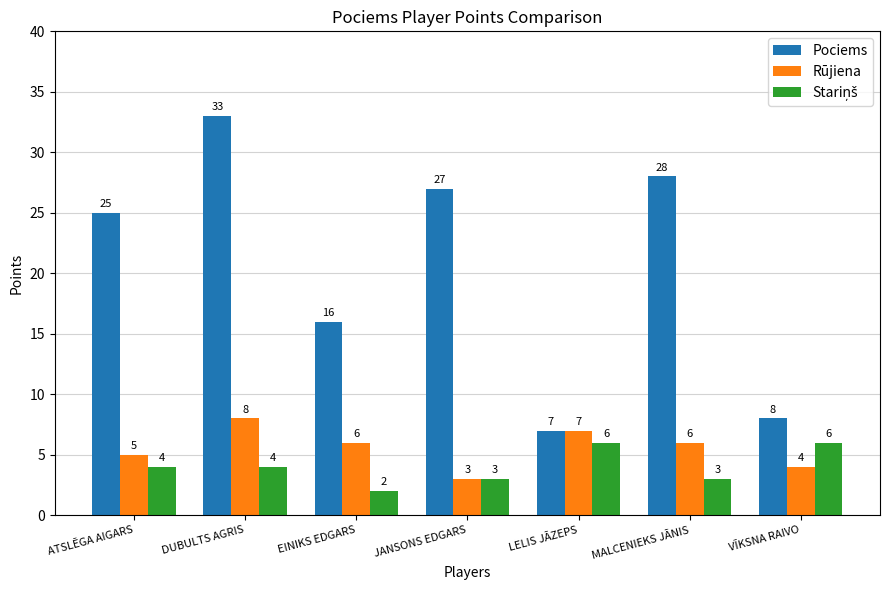

Between ATSLĒGA AIGARS and DUBULTS AGRIS, which series saw the biggest shift?

Pociems